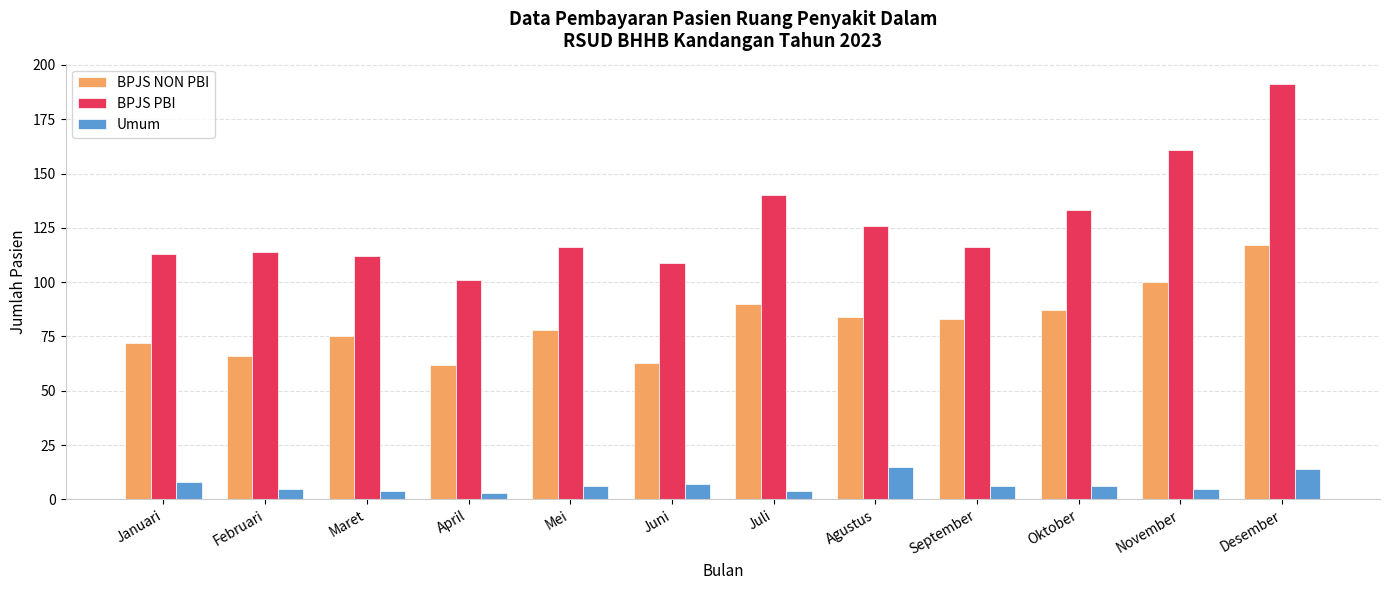

What is the sum of the BPJS NON PBI values at September and Juni?

146